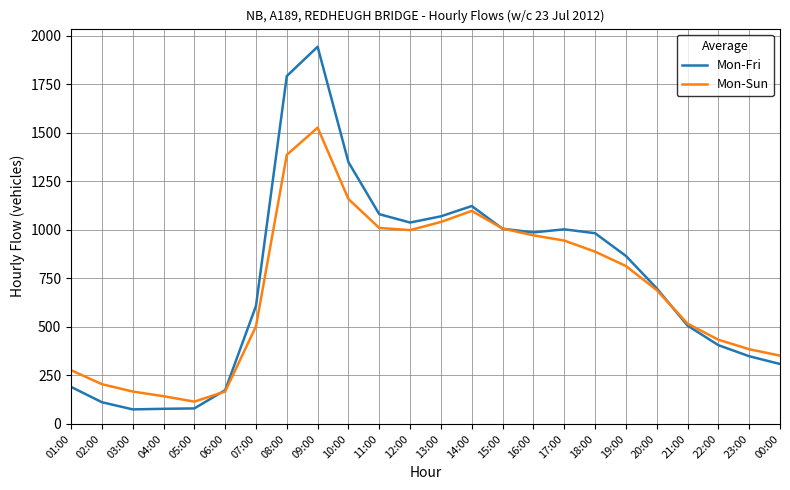

What is the difference between the Mon-Fri values at 00:00 and 14:00?

814